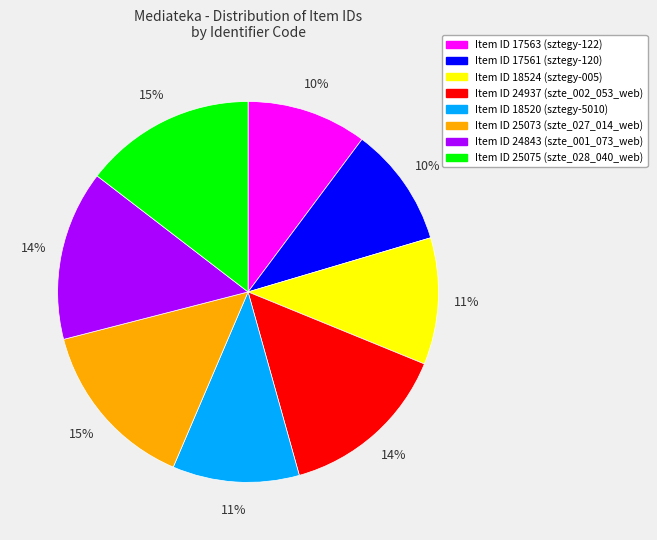

Does any single category account for the majority?

No